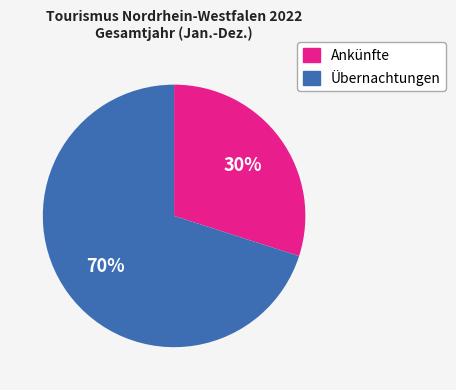

Which slice is the largest?

Übernachtungen